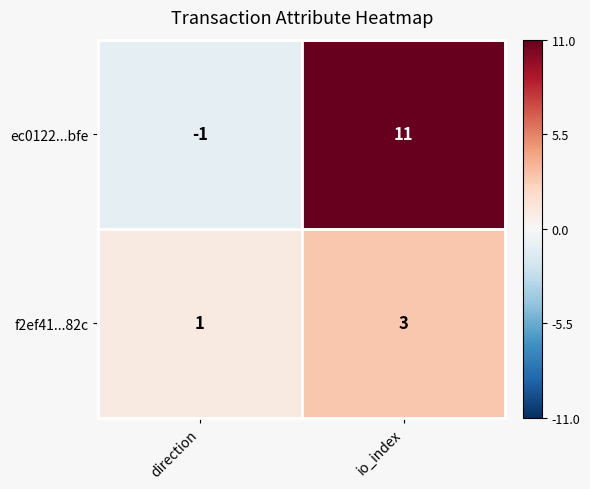

True or false: f2ef41...82c has a value of 5 at io_index.

False